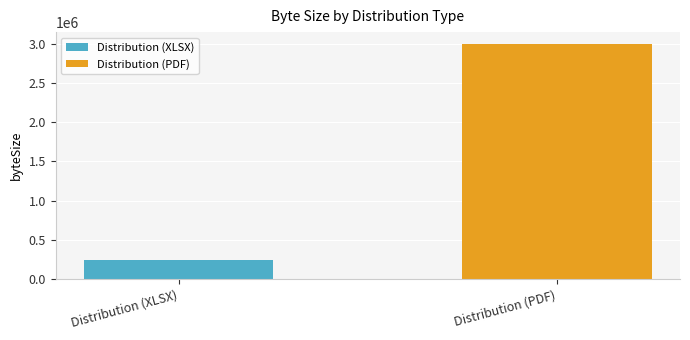

What is the difference between the maximum and minimum values?

2750011